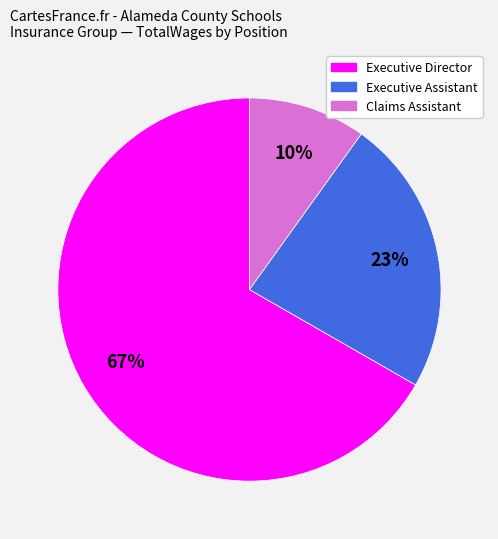

How many segments does this pie chart have?

3